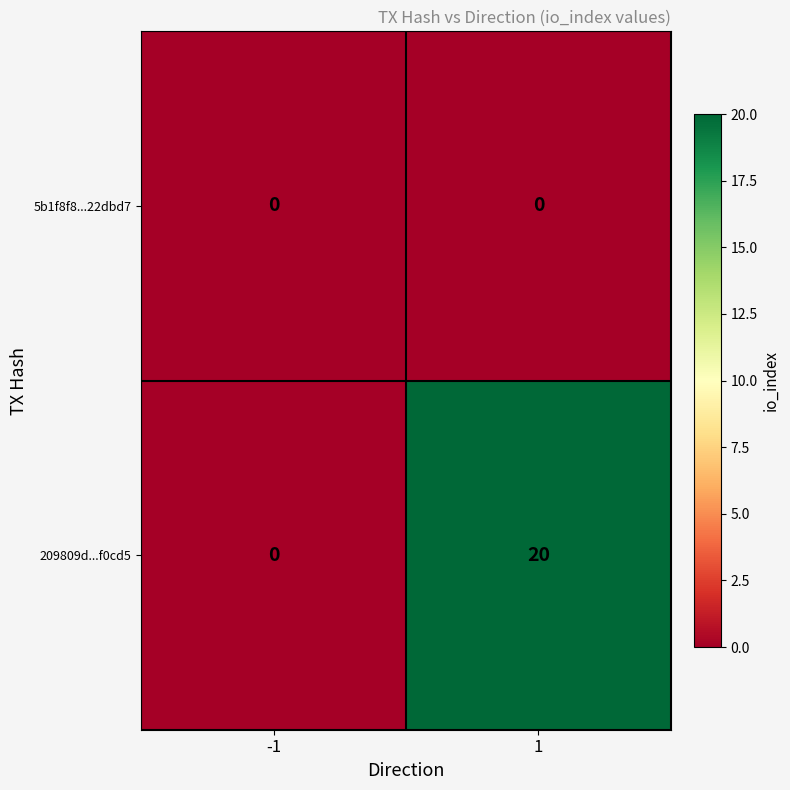

Rank the series by their average value, from highest to lowest.

209809d...f0cd5, 5b1f8f8...22dbd7